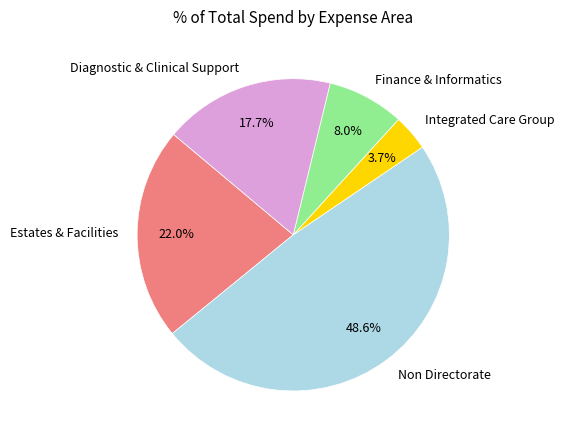

Does Finance & Informatics account for over 50% of the chart?

No